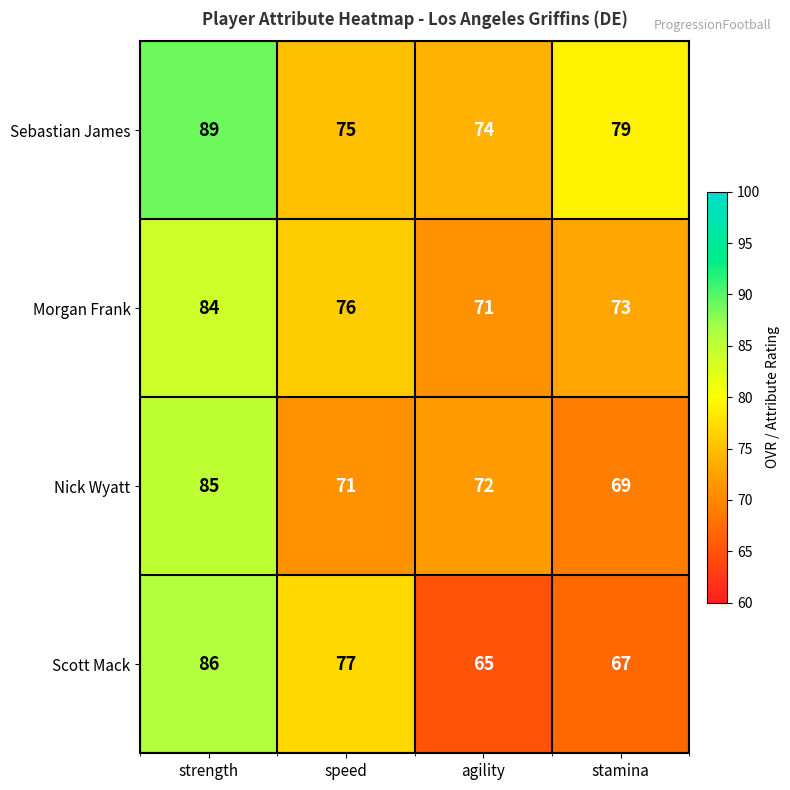

Reading left to right, list all the values displayed in this chart.

Sebastian James: strength=89	speed=75	agility=74	stamina=79
Morgan Frank: strength=84	speed=76	agility=71	stamina=73
Nick Wyatt: strength=85	speed=71	agility=72	stamina=69
Scott Mack: strength=86	speed=77	agility=65	stamina=67